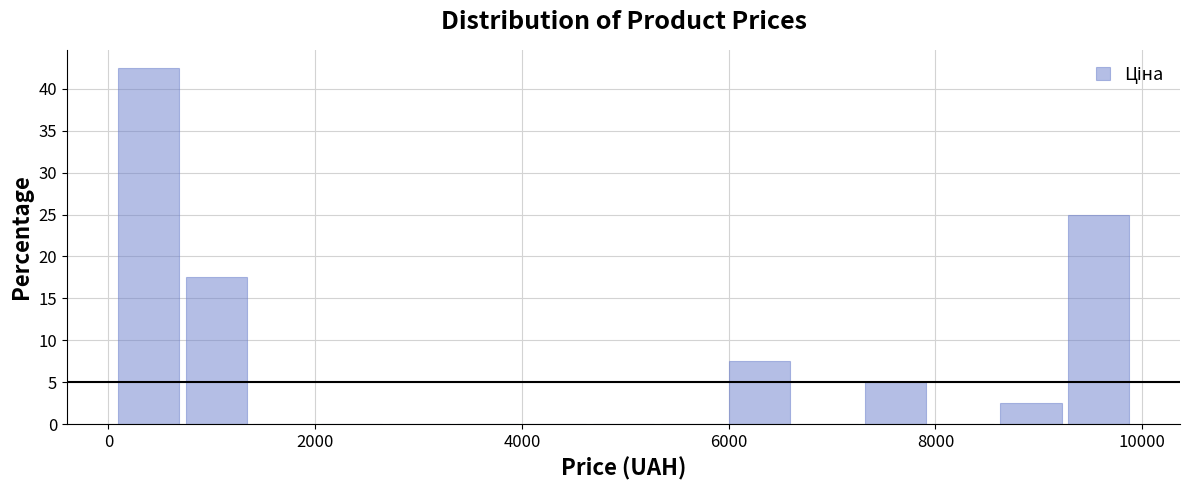

Read against the x-axis, roughly where is the centre of the tallest bar?

400